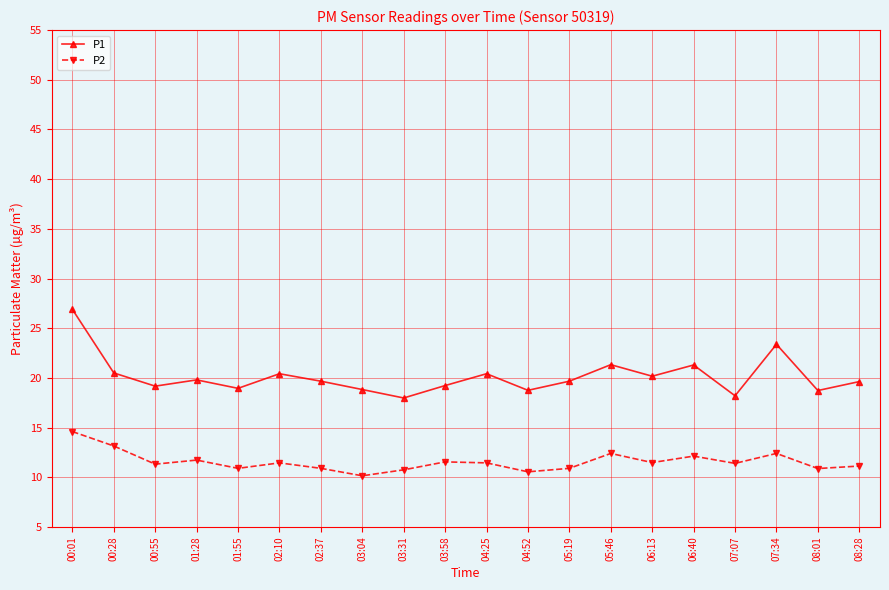

How many lines are shown in the chart?

2